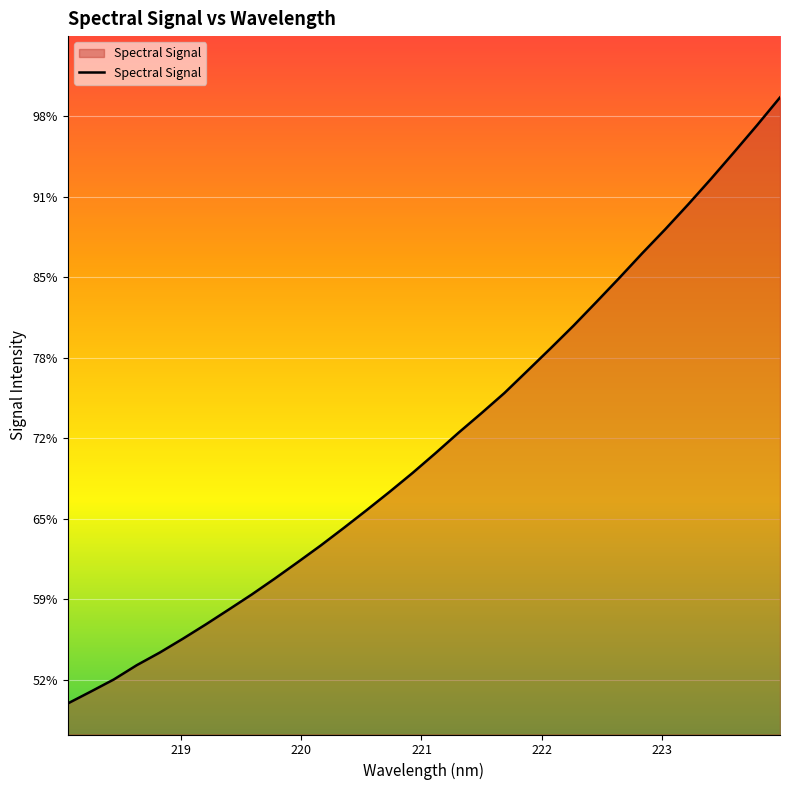

Does the chart have visible grid lines?

Yes